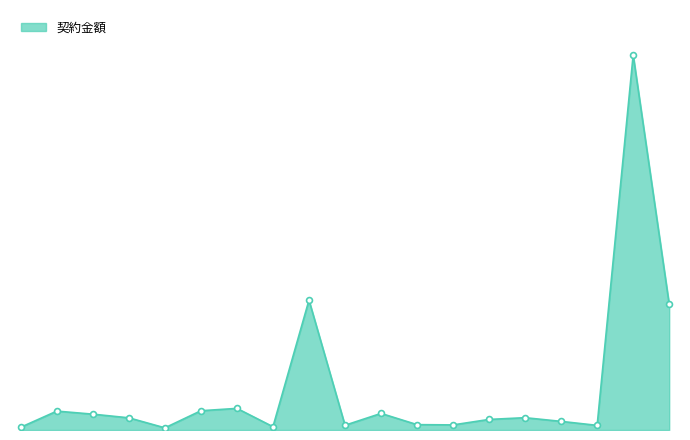

Is this an area chart (filled region under the line)?

Yes